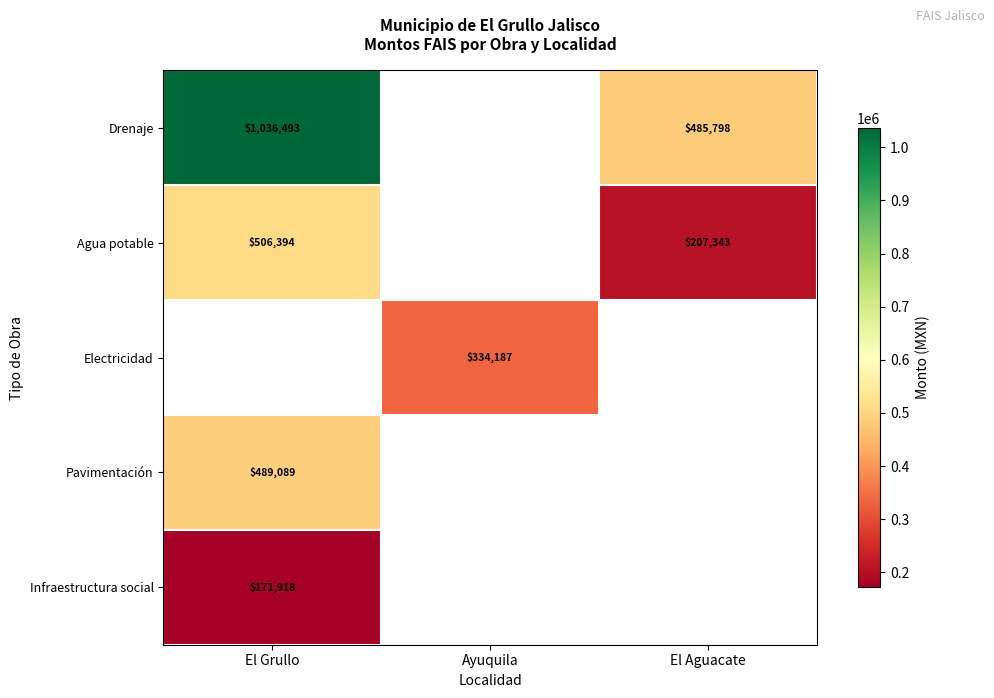

Where does the Electricidad series first go above 334186?

Ayuquila